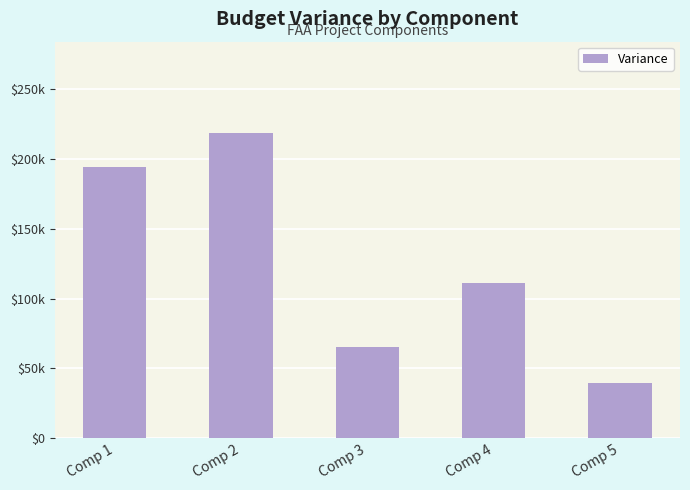

What is the value of the 2nd bar from the left?

218364.0